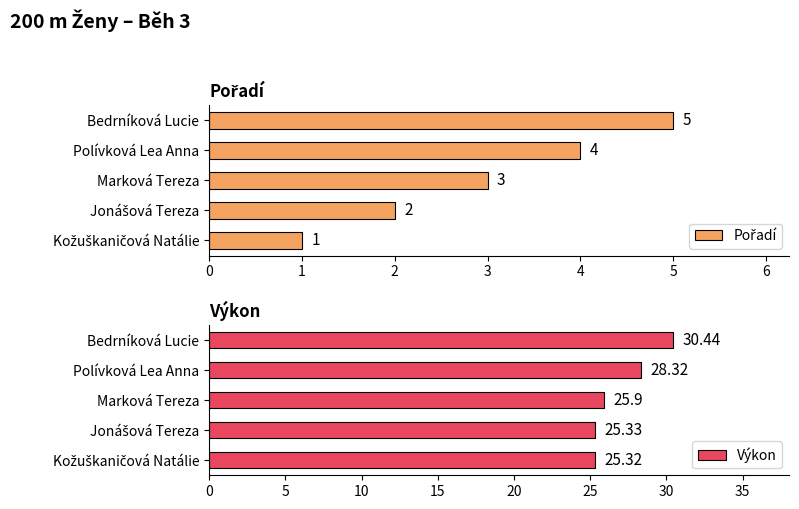

What are all the series names shown in the legend?

Pořadí, Výkon